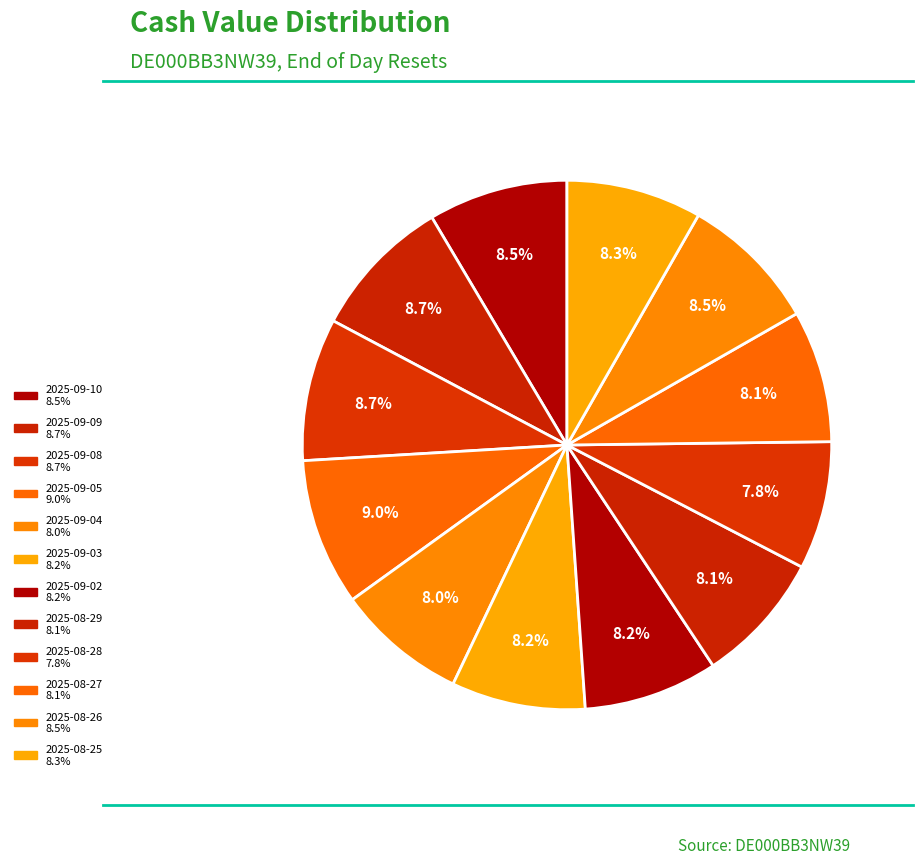

Which category has the smallest portion of the pie?

2025-08-28